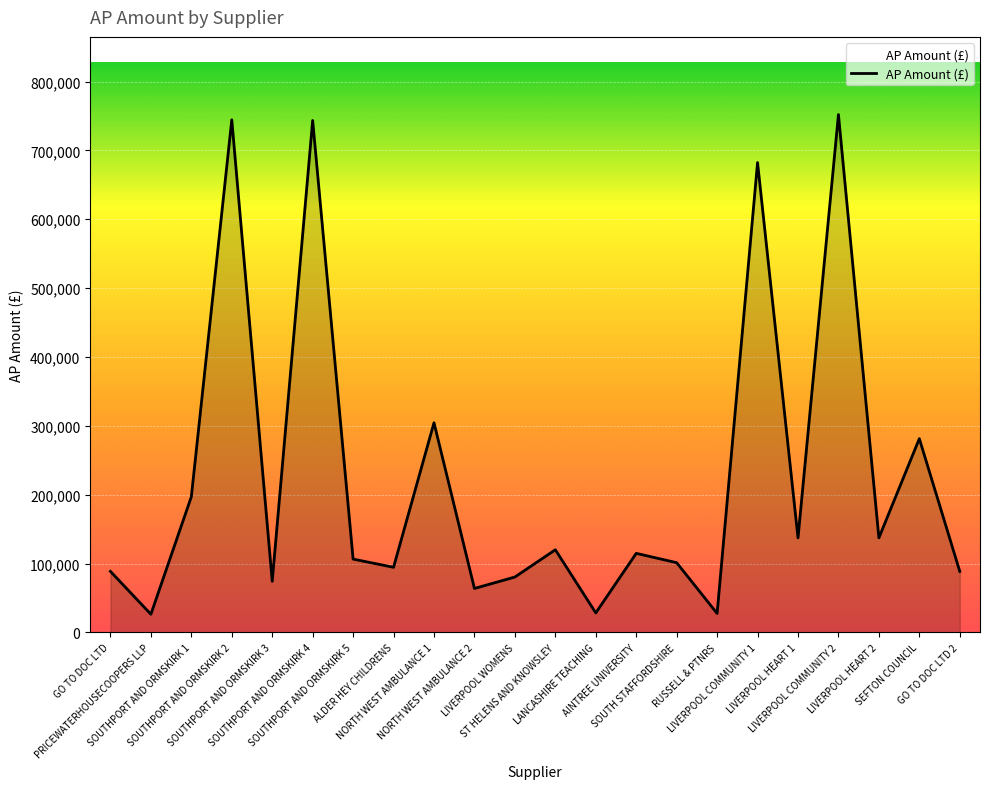

What is the smallest value displayed?

26400.0